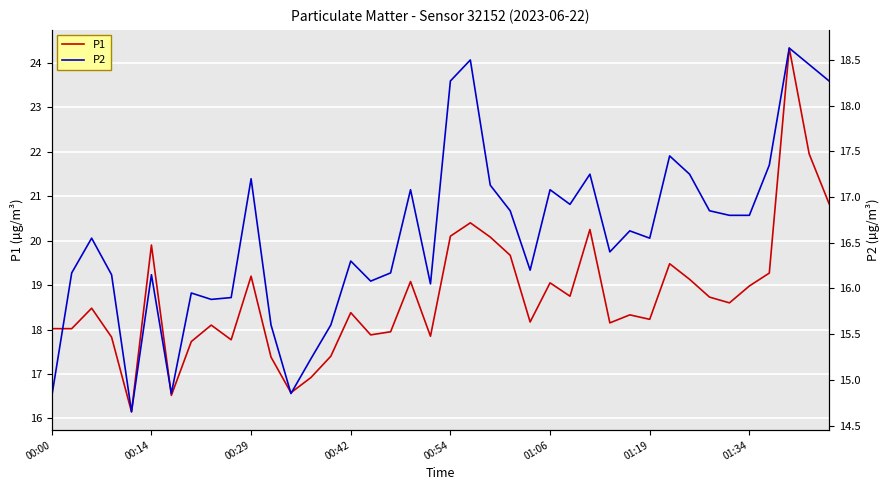

Which series has the largest total across all categories?

P1